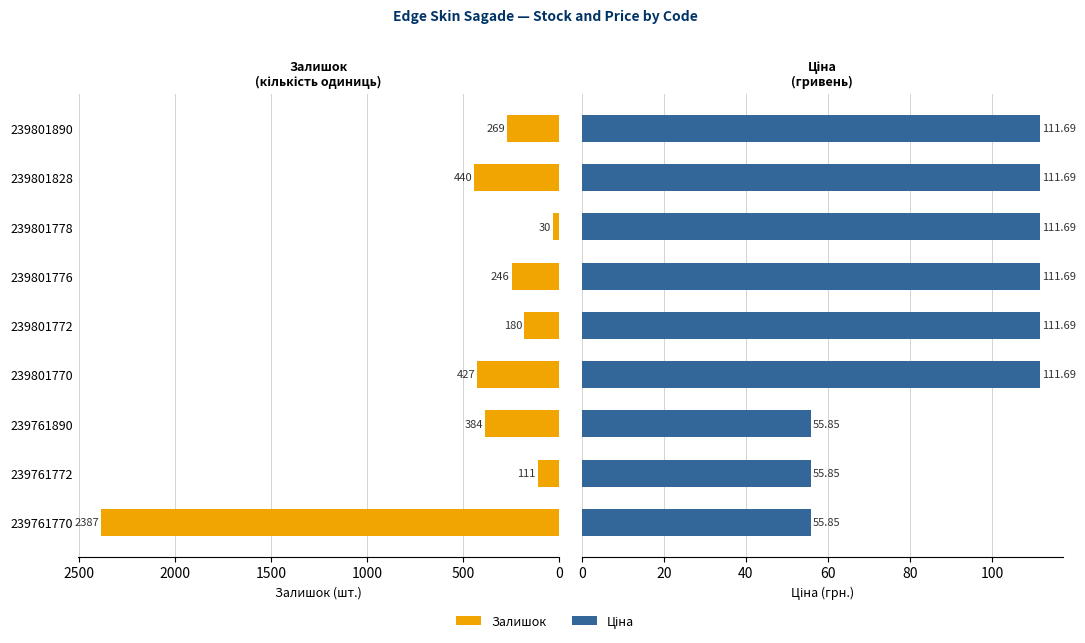

Rank the series by their maximum value, from highest to lowest.

Залишок, Ціна